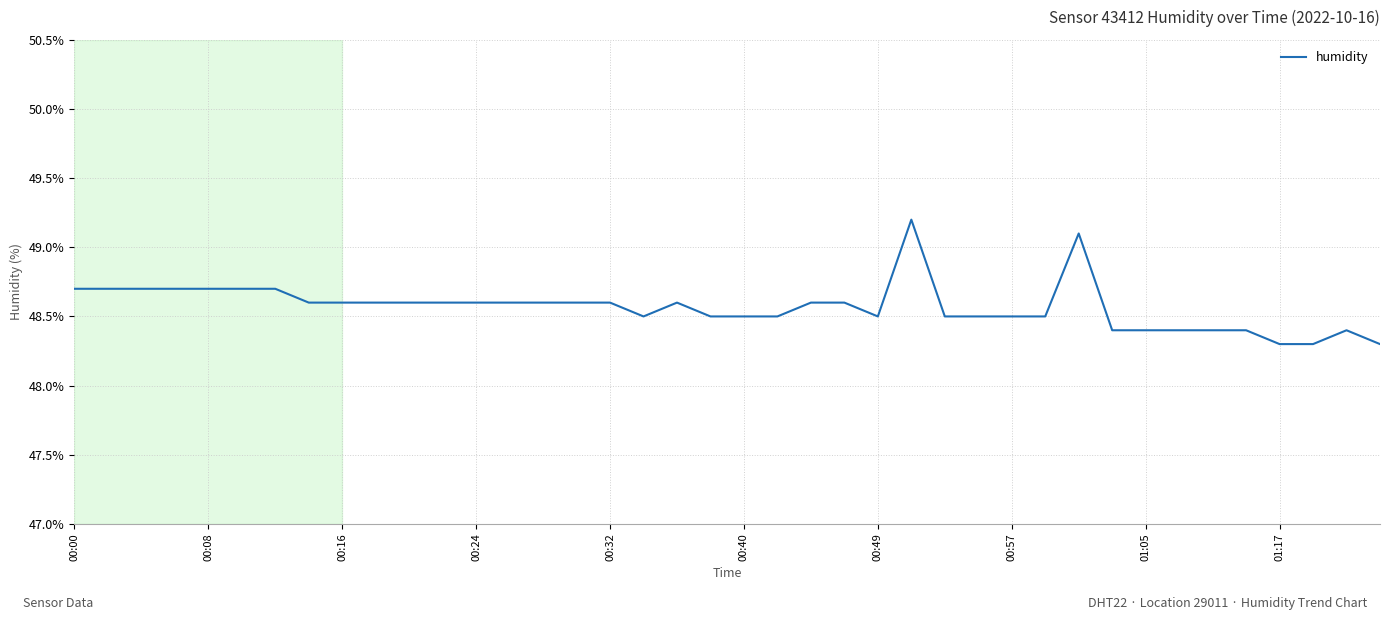

What is the smallest value displayed?

48.3